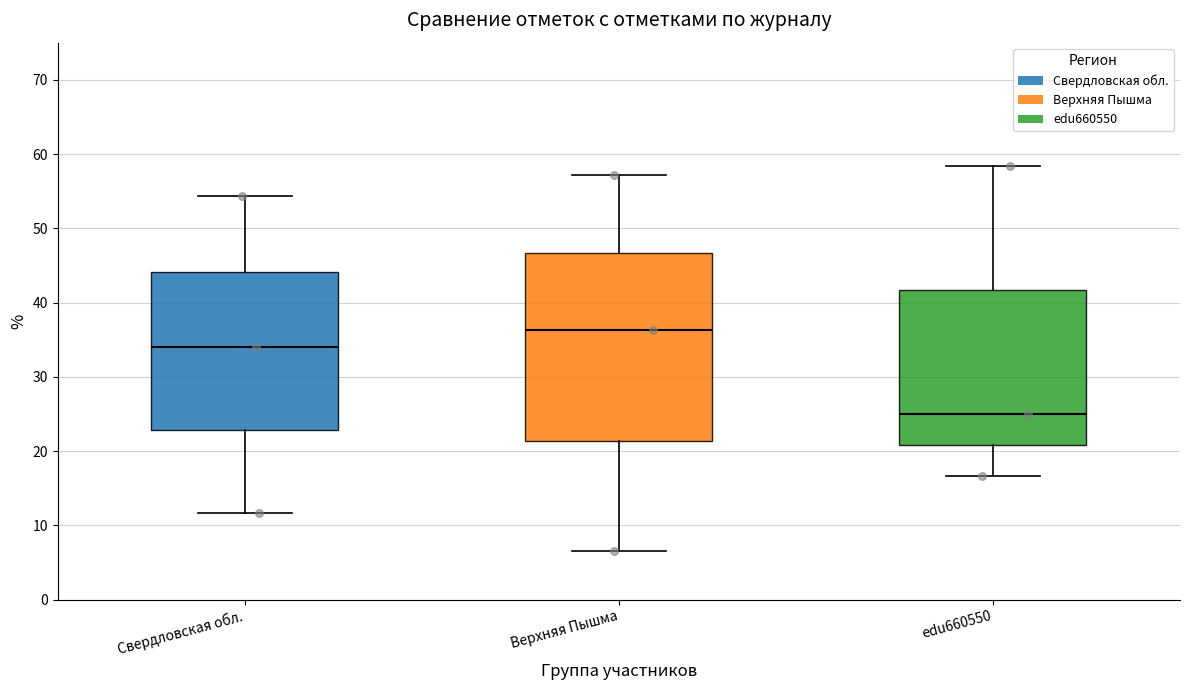

Reading left to right, transcribe this box plot: for each box, give where its median line is, the range the box spans, and where its two whiskers end, as read against the y-axis. The values are not printed on the chart, so give them approximately, as read against the axis.

Свердловская обл.: median 34, box 23 to 44, whiskers 12 to 54
Верхняя Пышма: median 36, box 21 to 47, whiskers 7 to 57
edu660550: median 25, box 21 to 42, whiskers 17 to 58